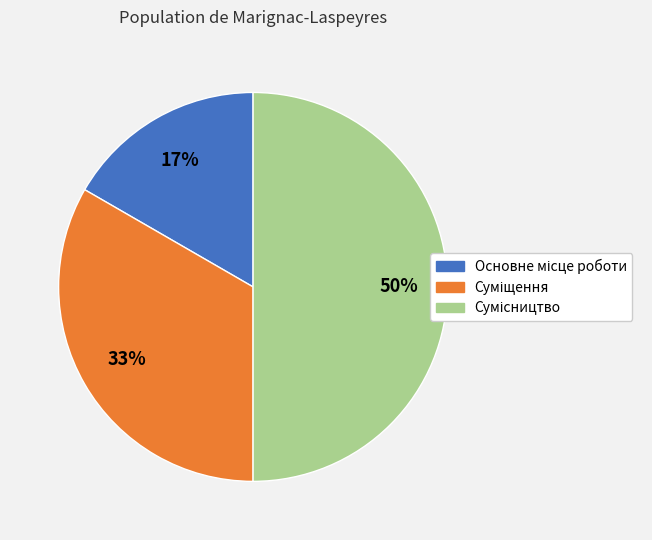

To the nearest percent, what is the difference between the largest and smallest slice percentages?

33%